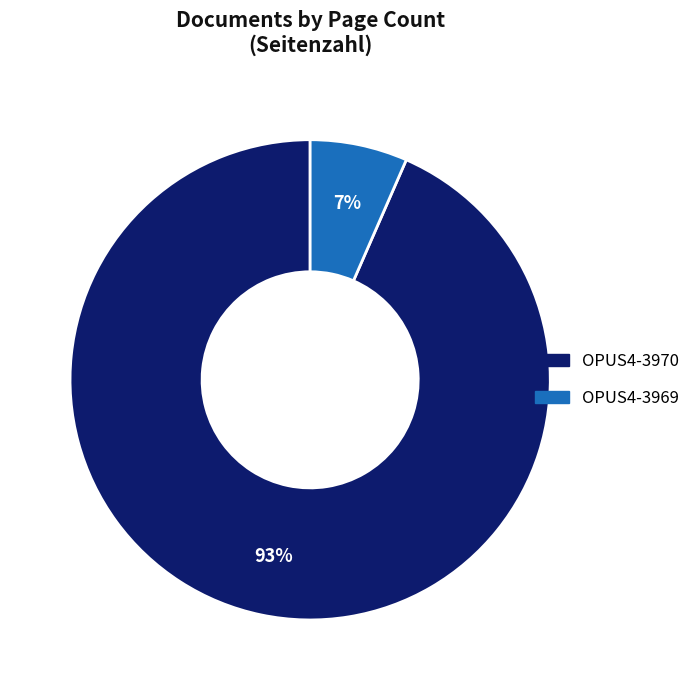

To the nearest percent, what is the average slice percentage?

50%